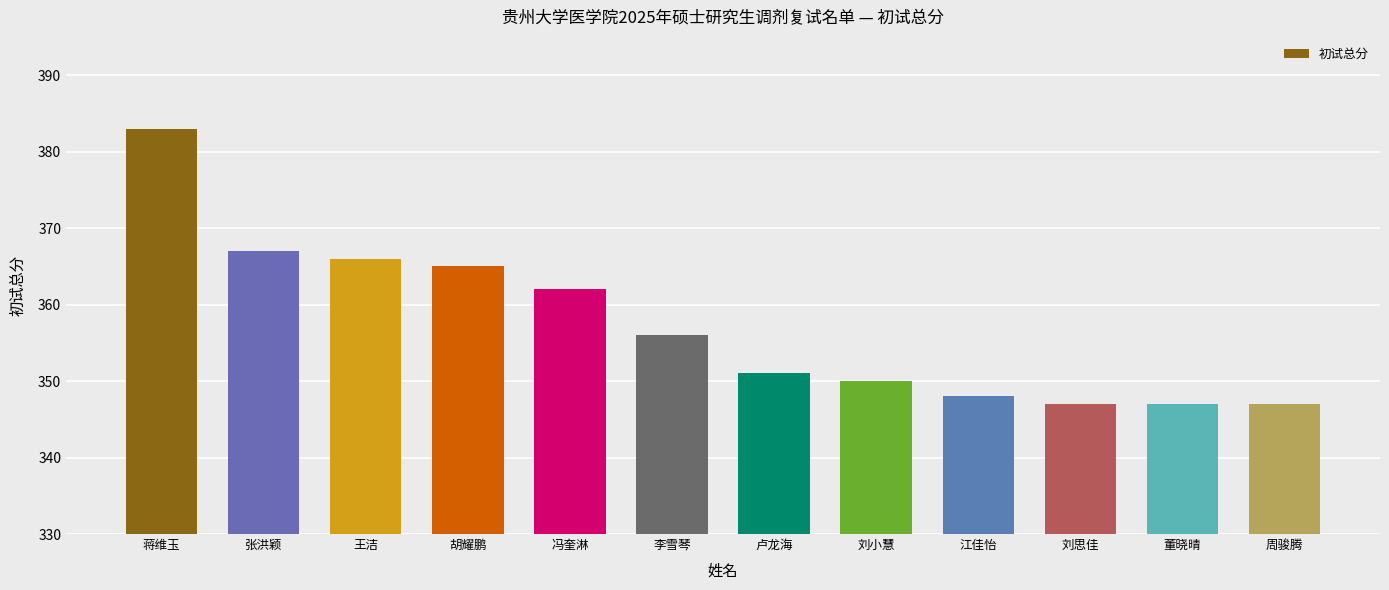

What is the value of the 6th bar from the left?

356